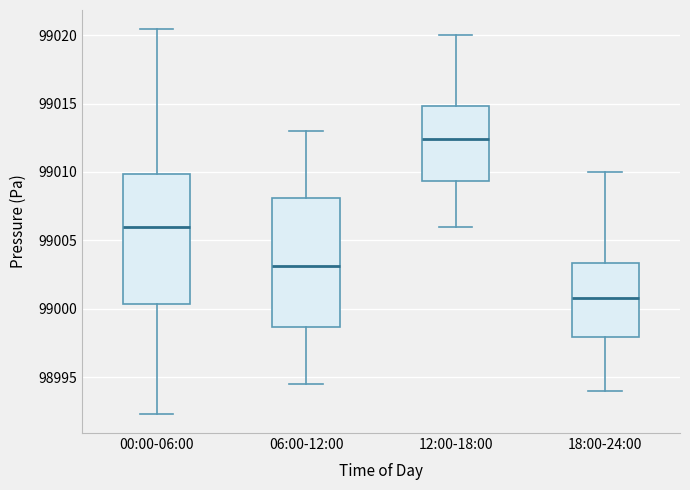

Where does the median line of the box for 00:00-06:00 sit on the y-axis? The values are not printed on the chart, so give them approximately, as read against the axis.

99006.0